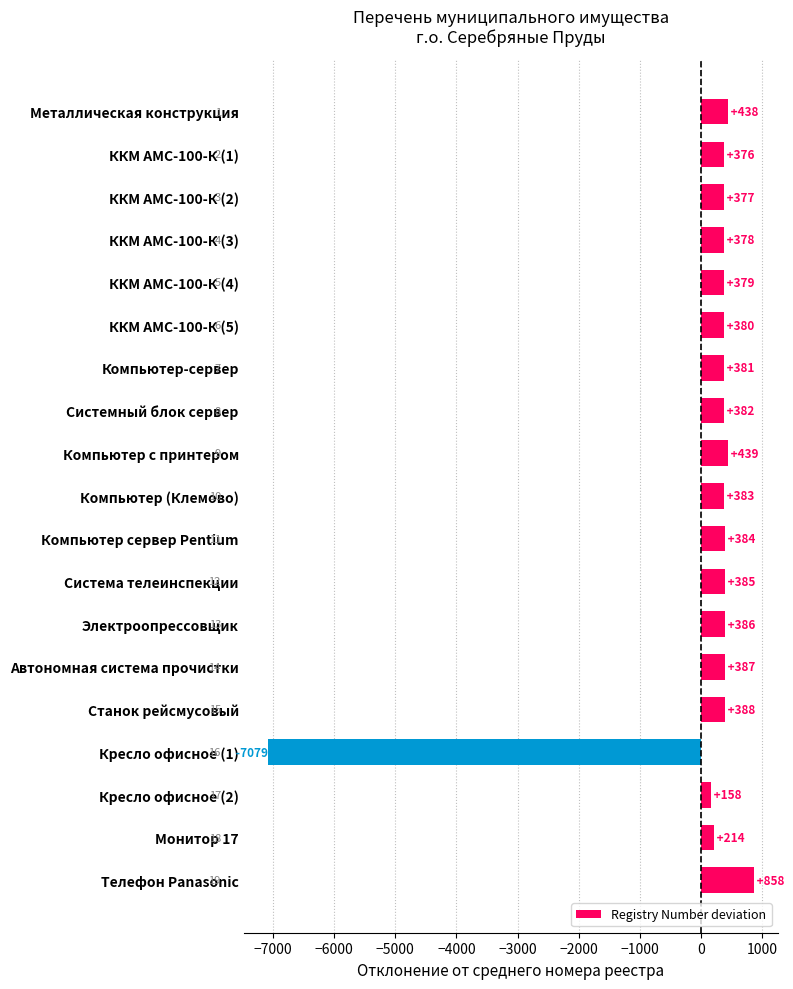

Count the number of data series in this chart.

1